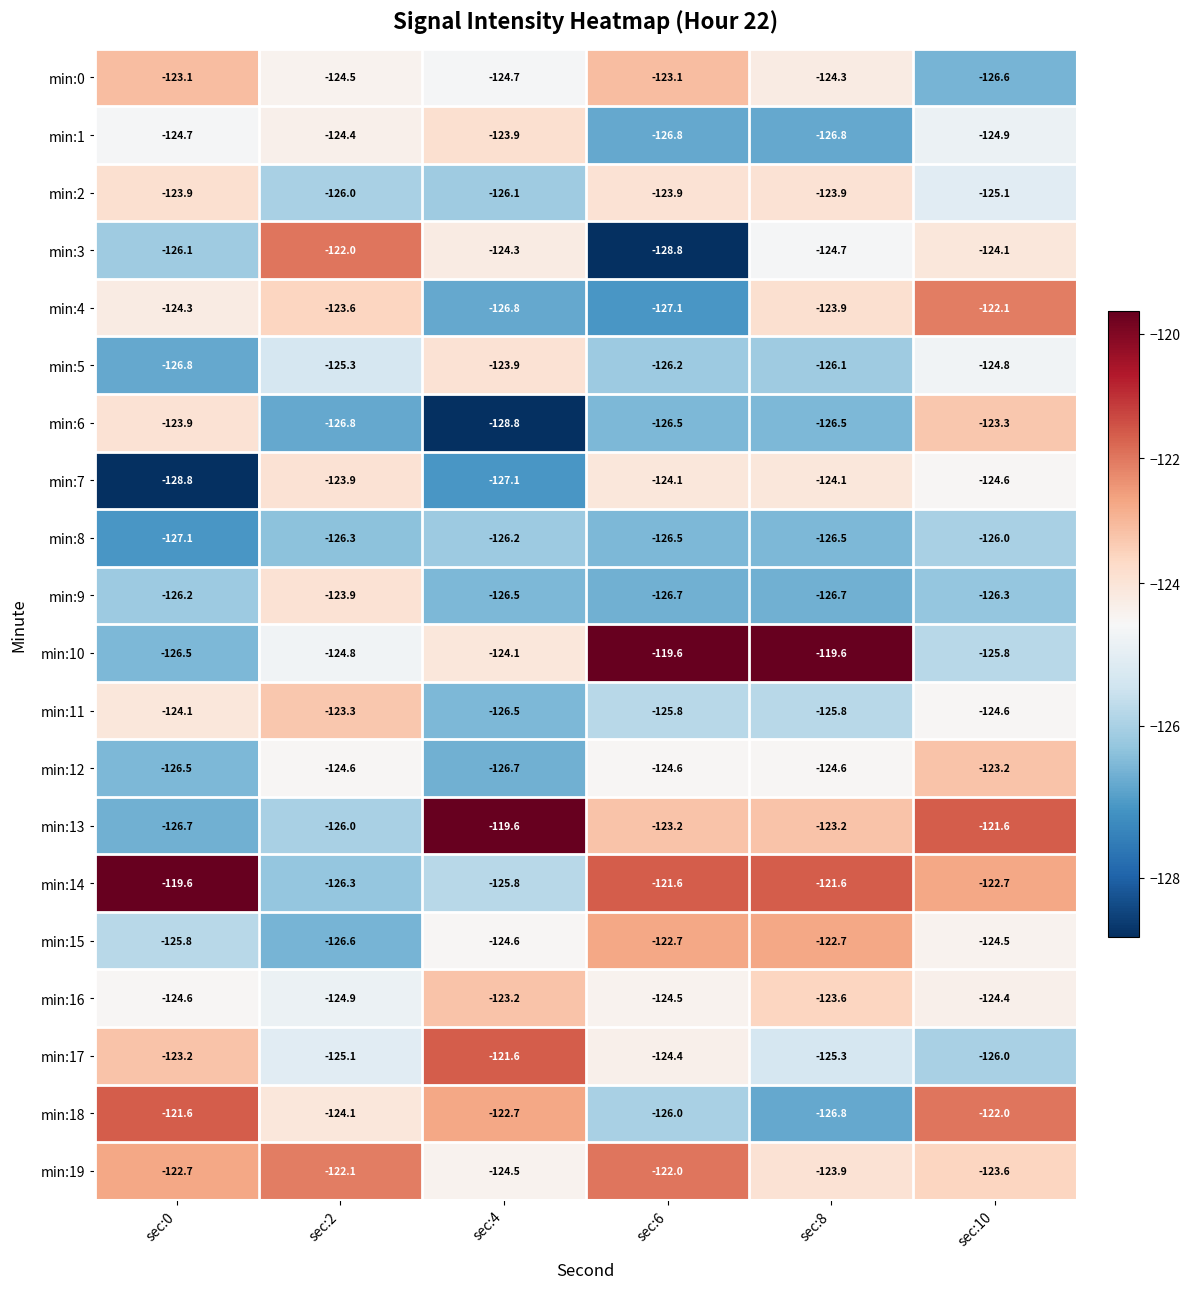

Which category has the highest value in the min:16 series?

sec:4